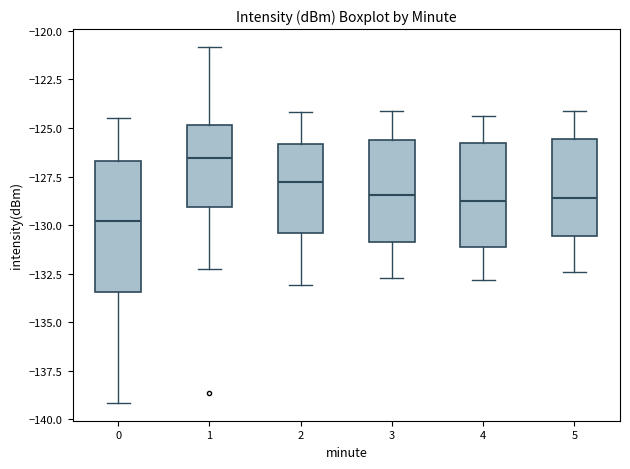

Where is the lower edge of the box at x = 3 on the y-axis? The values are not printed on the chart, so give them approximately, as read against the axis.

-131.0